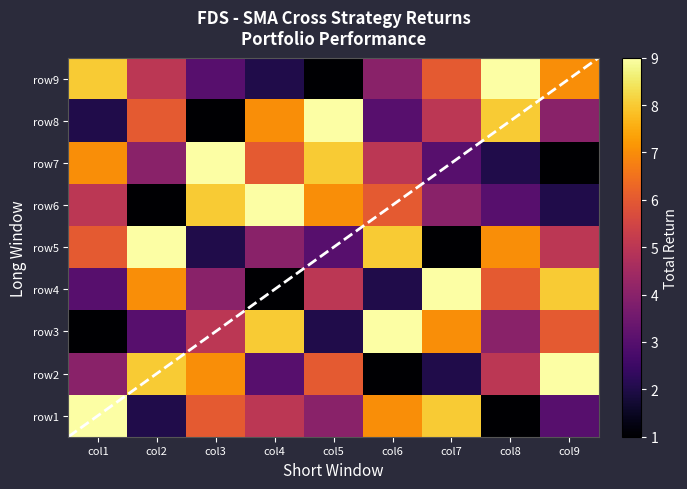

Is the value of row6 at col7 greater than the value of row5 at col8?

No